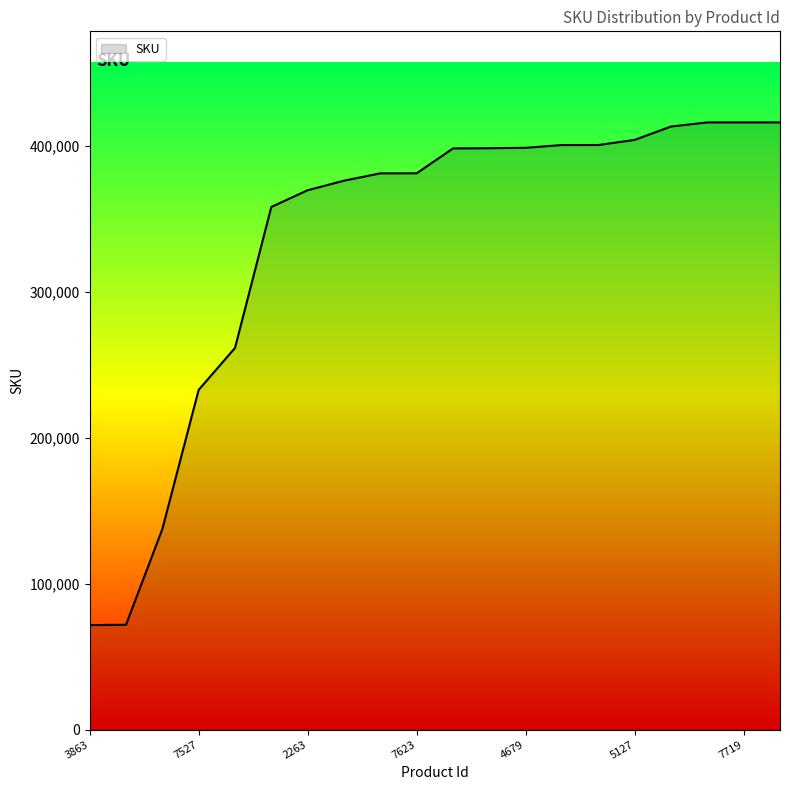

What is the smallest value displayed?

71602